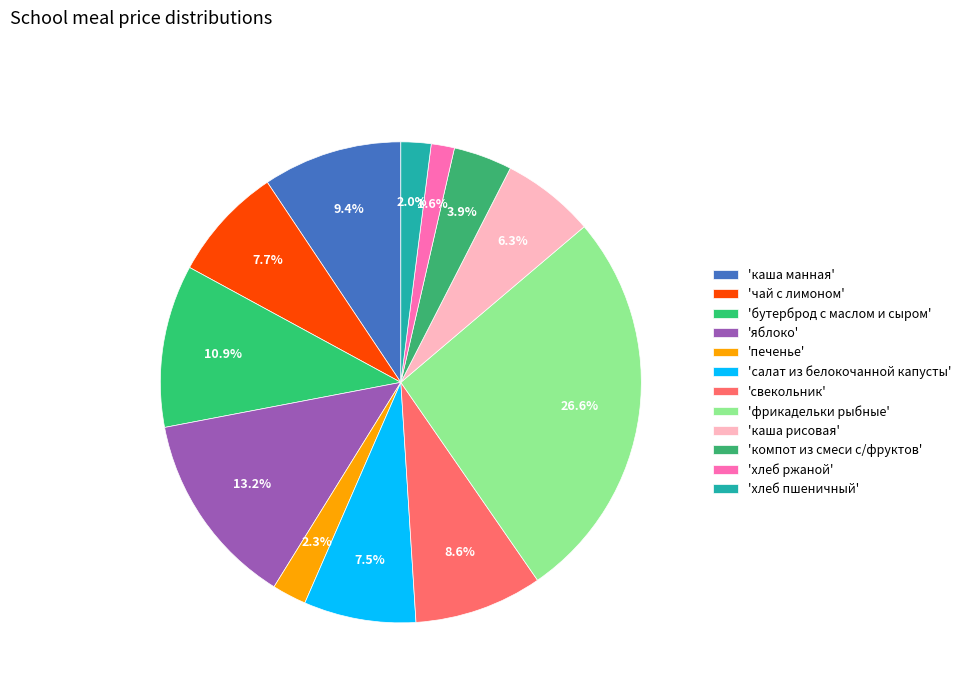

To the nearest percent, what is the difference between the largest and smallest slice percentages?

25%